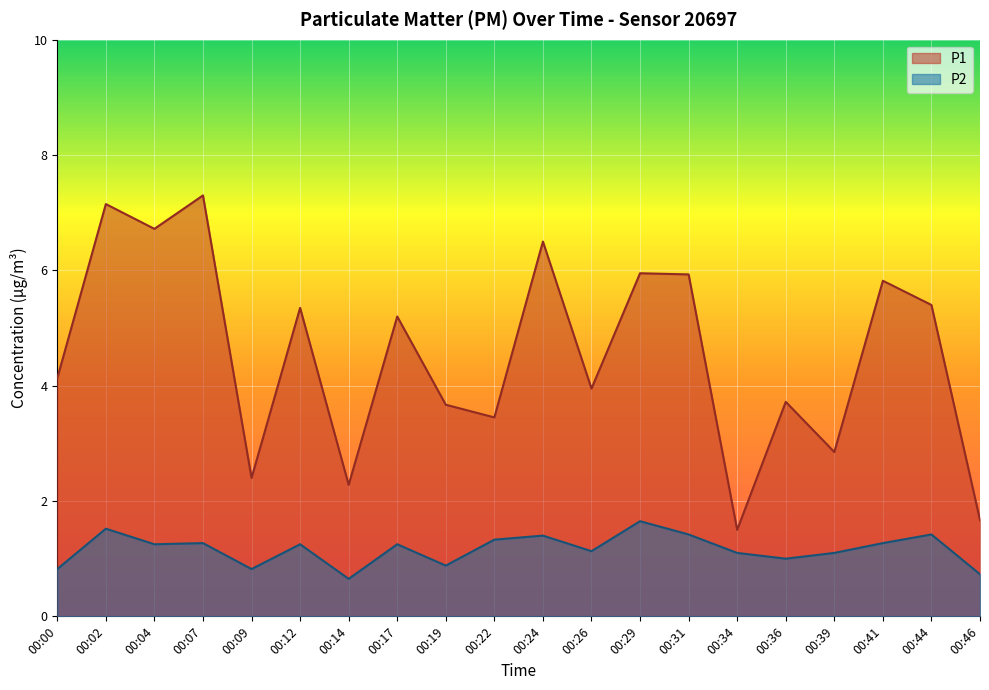

What is the value of the P1 point at the 6th from the left?

5.3